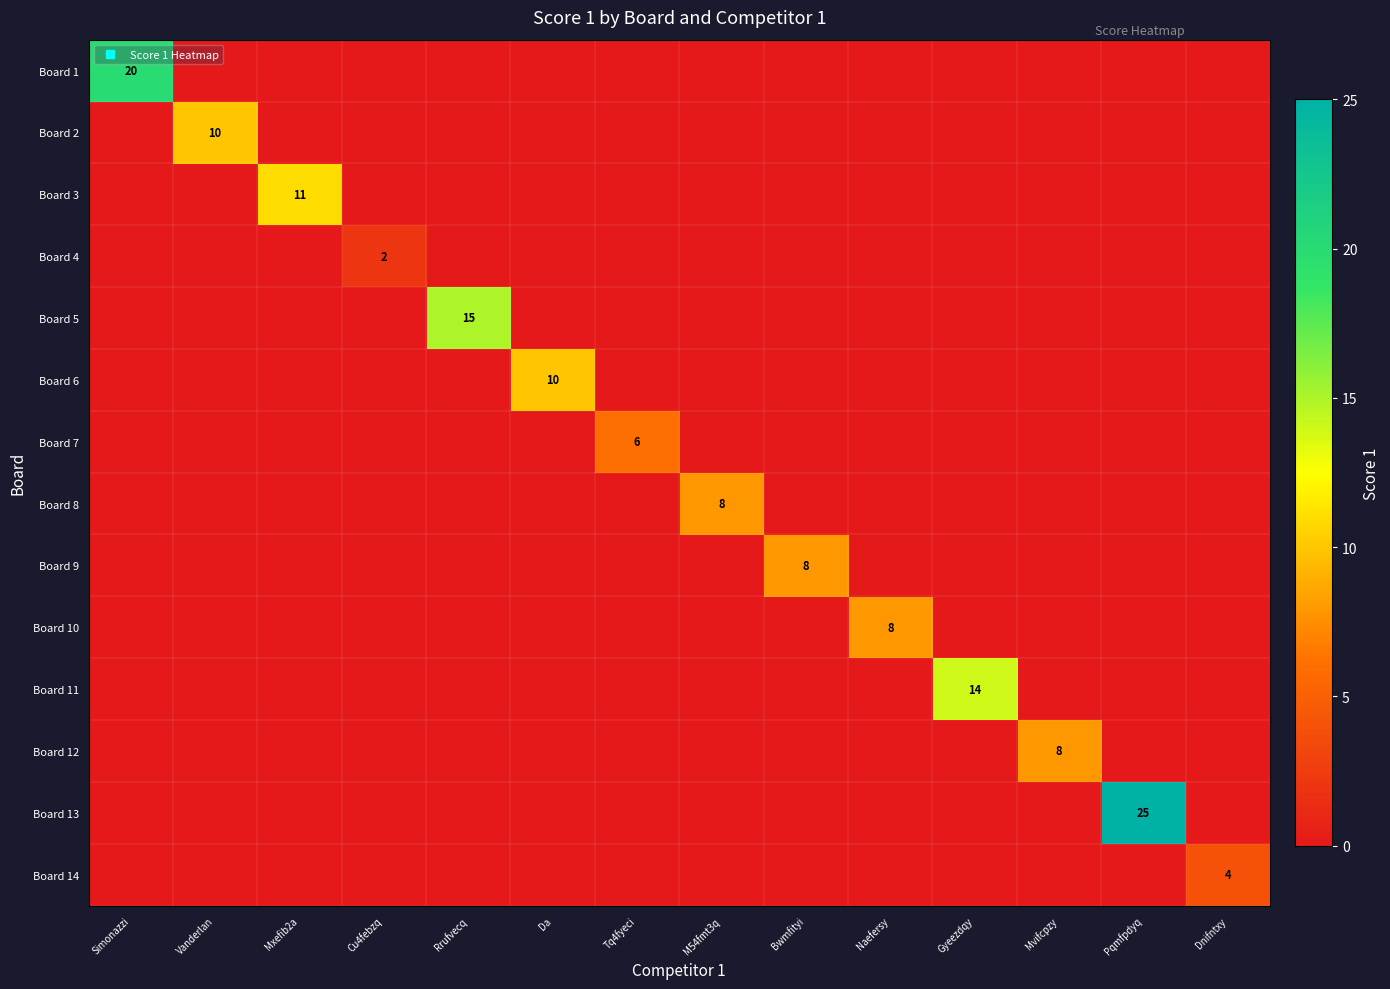

At Bwmfityi, list the series in order from smallest to largest.

Board 1, Board 2, Board 3, Board 4, Board 5, Board 6, Board 7, Board 8, Board 10, Board 11, Board 12, Board 13, Board 14, Board 9